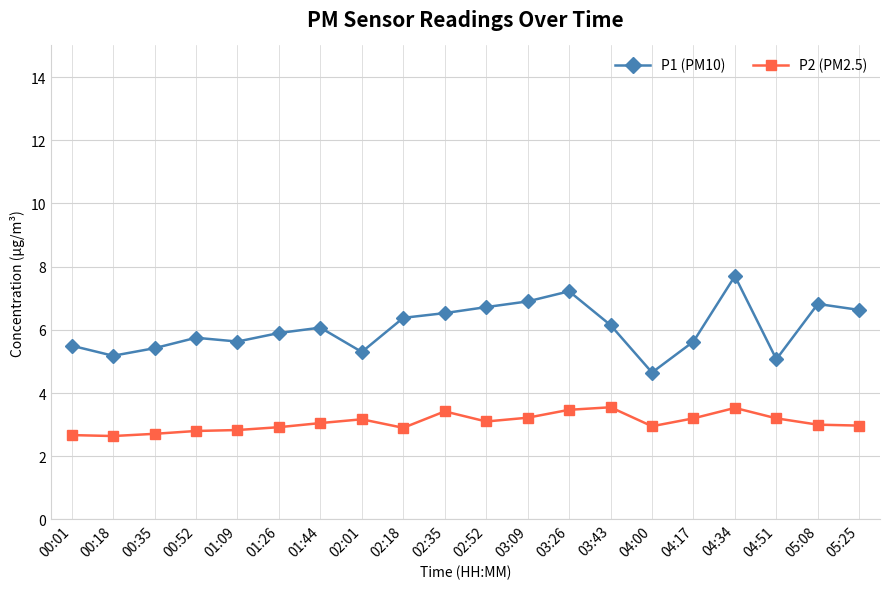

How many series are shown in this chart?

2